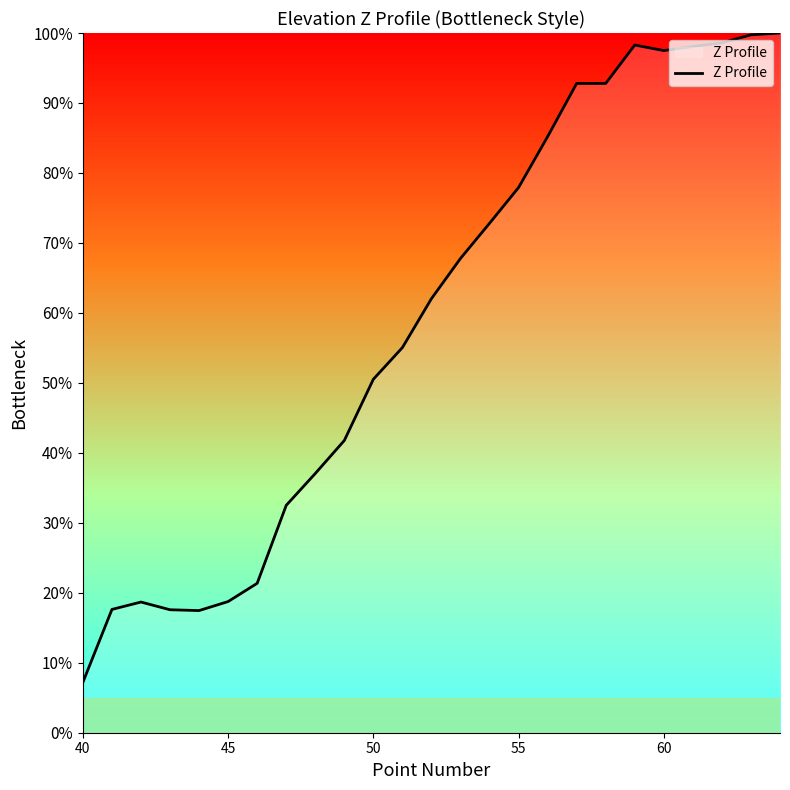

What is the maximum value shown in the chart?

100.0